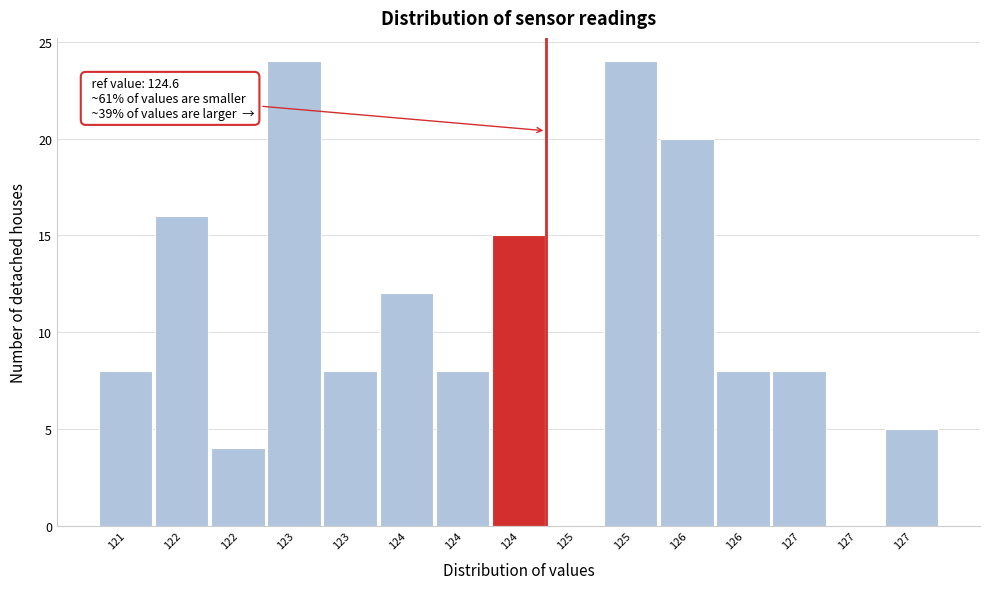

How many data points does each series have?

15